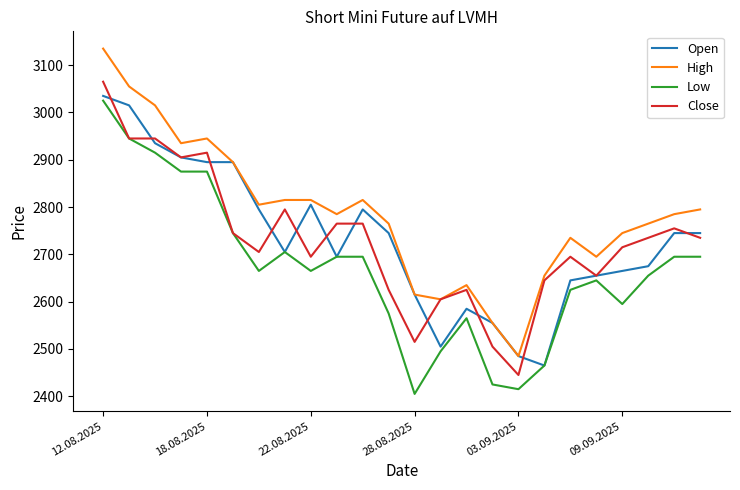

Which series has the largest total across all categories?

High